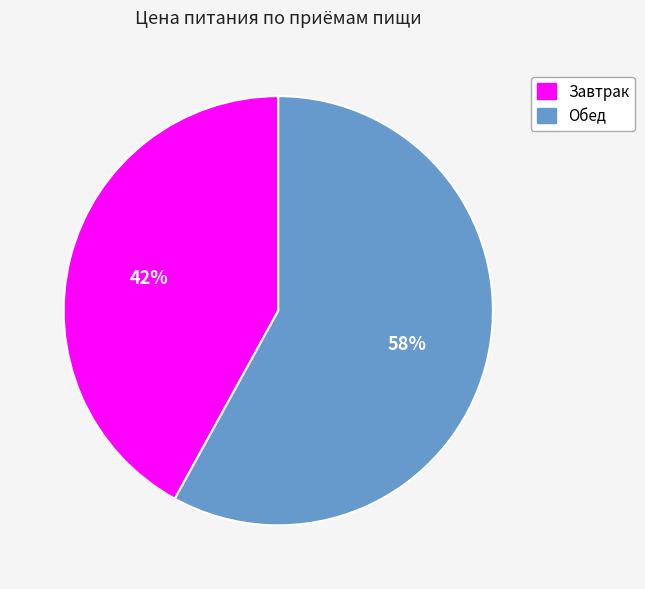

To the nearest percent, what is the difference between the largest and smallest slice percentages?

16%